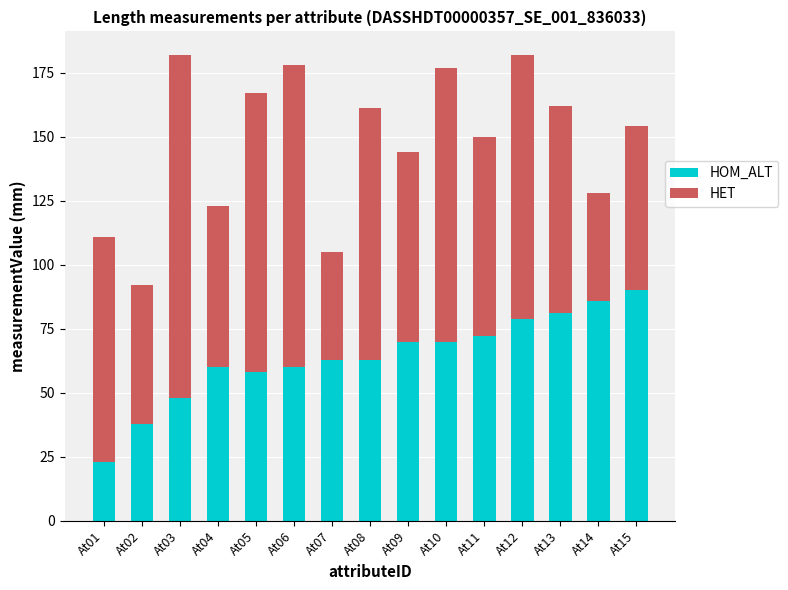

What is the difference between the maximum and minimum values in the HOM_ALT series?

67